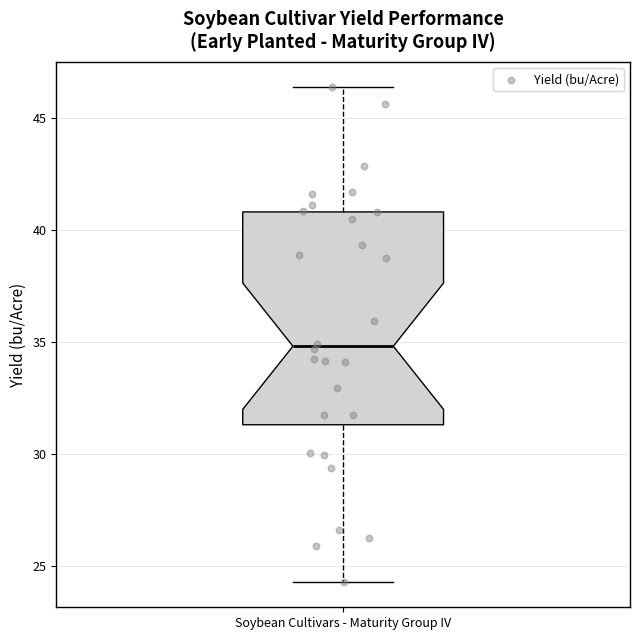

Transcribe this box plot: give where the median line is, the range the box spans, and where the two whiskers end, as read against the y-axis. The values are not printed on the chart, so give them approximately, as read against the axis.

median 35.0, box 31.5 to 41.0, whiskers 24.5 to 46.5